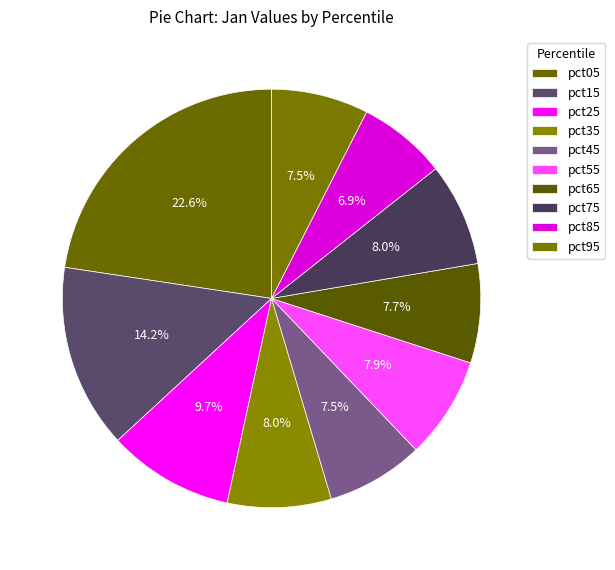

What is the largest slice in the pie chart?

pct05